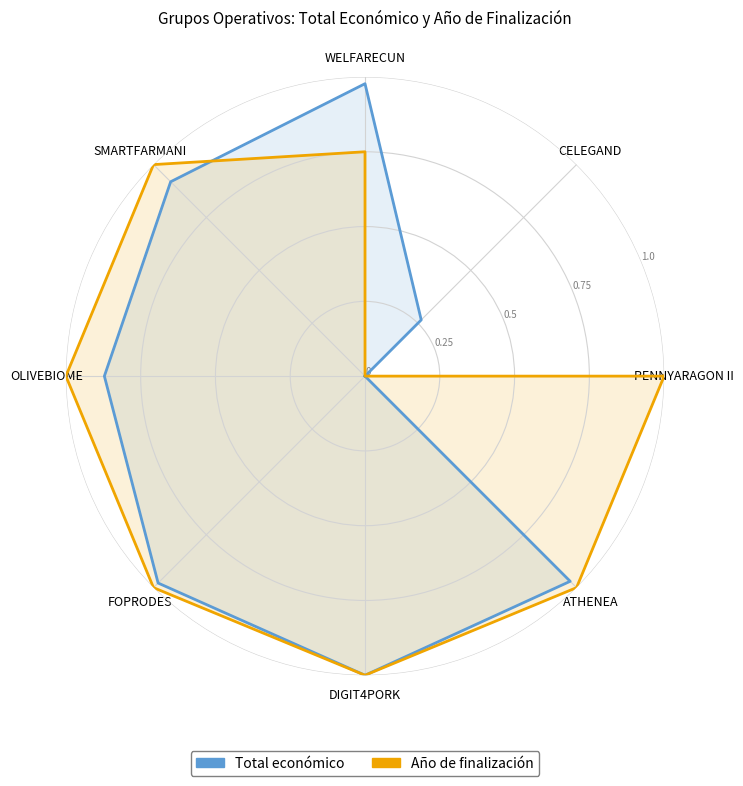

What is the greatest value displayed?

1.0